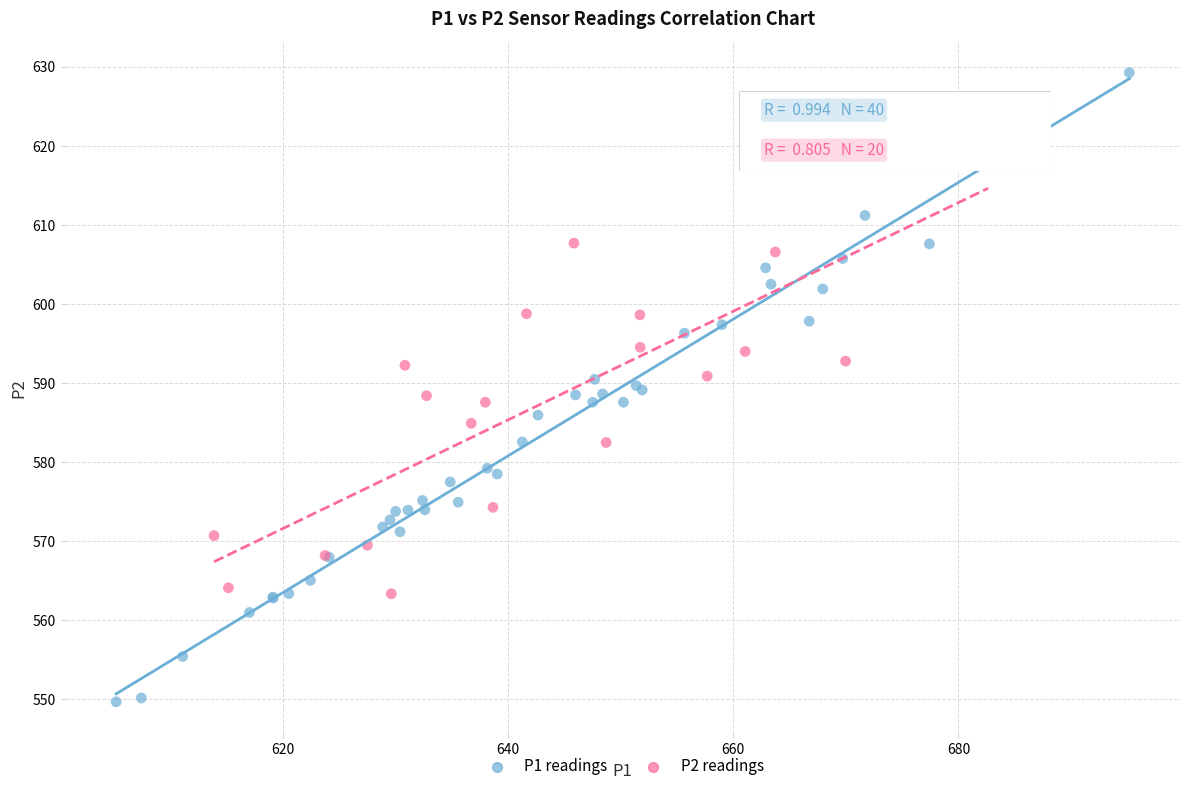

Which series reaches the maximum Y coordinate?

P1 readings